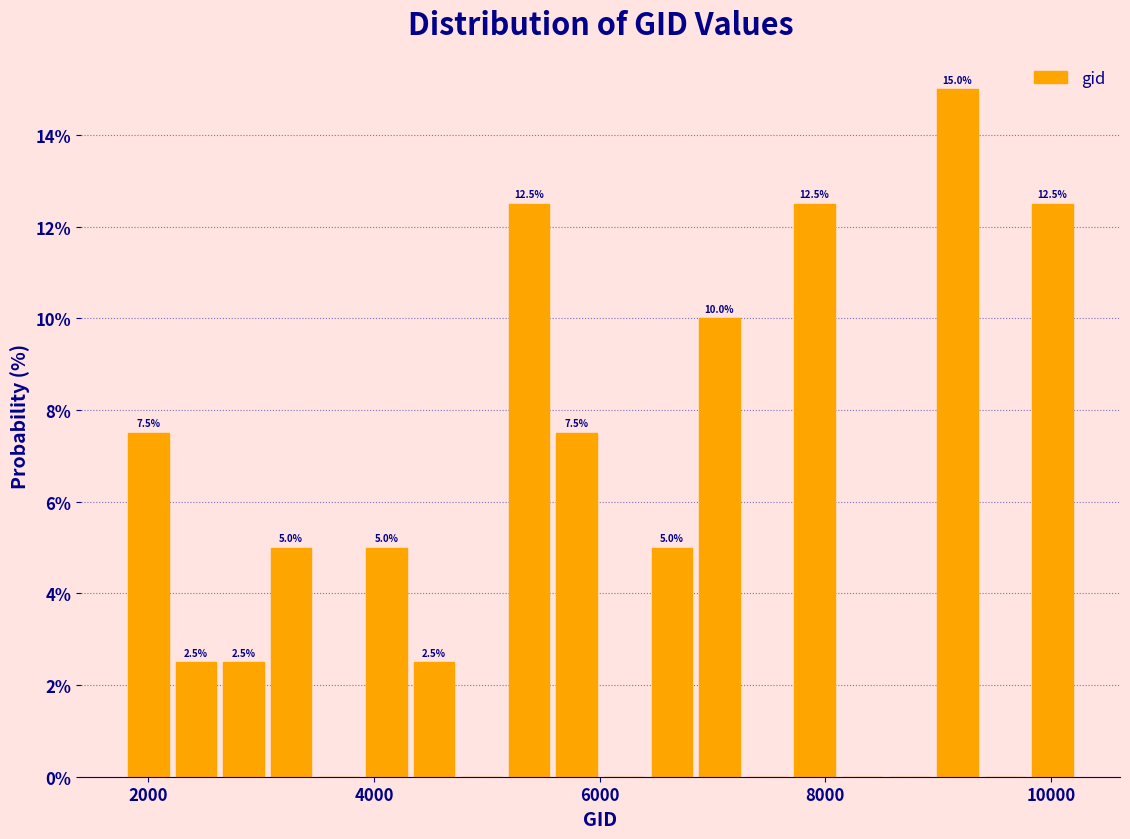

Around what value on the x-axis is the tallest bar? Give the approximate position of its centre, as read against the axis.

9200